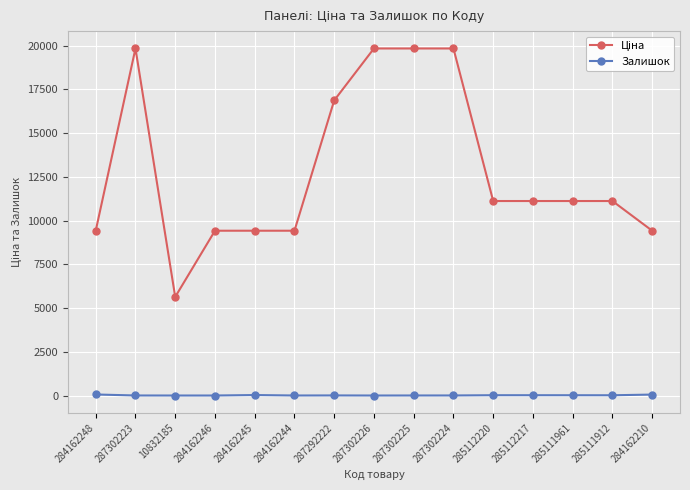

At how many categories does at least one series exceed 11461?

5